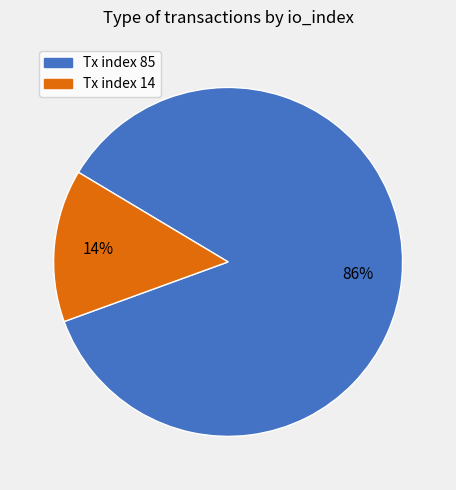

To the nearest percent, what is the difference between the largest and smallest slice percentages?

72%